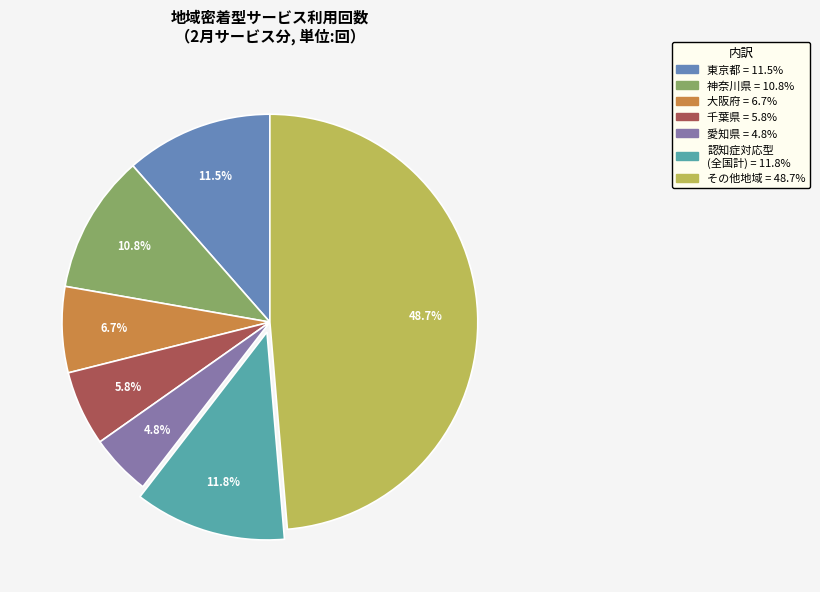

Is there a majority slice in this chart?

No